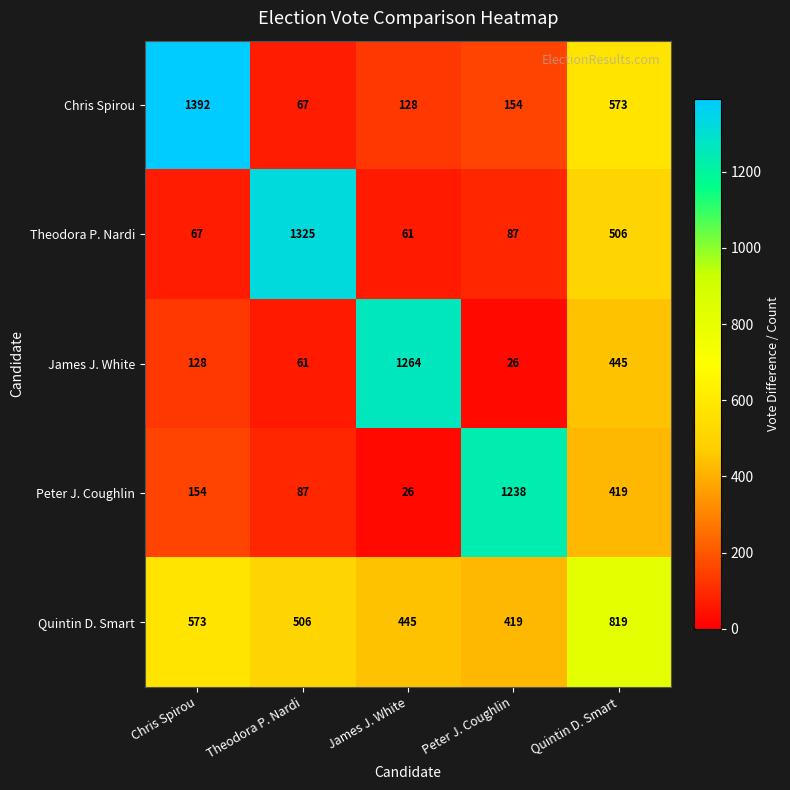

The value of Quintin D. Smart at Theodora P. Nardi is 761. True or false?

False